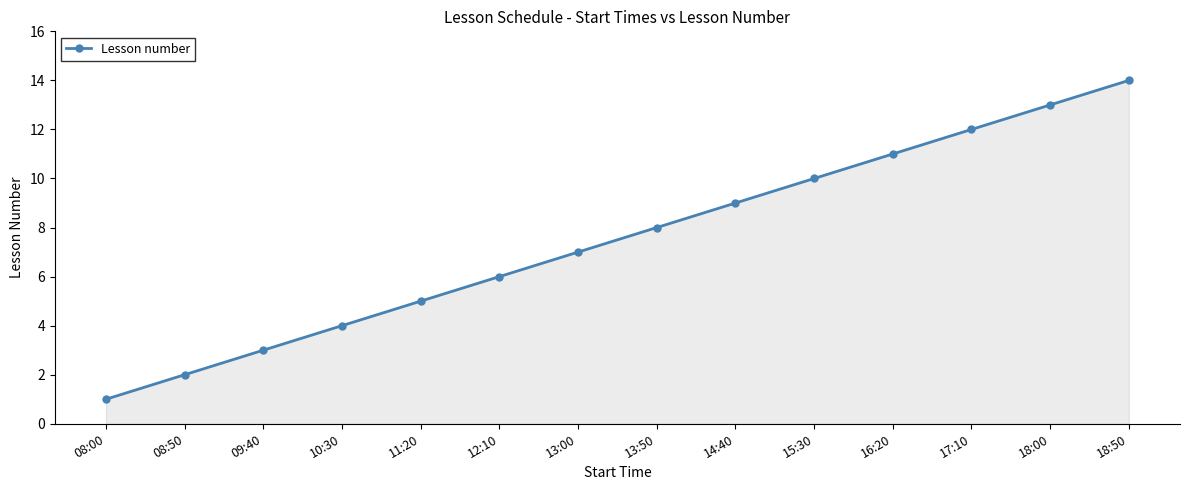

How many values are below 8?

7